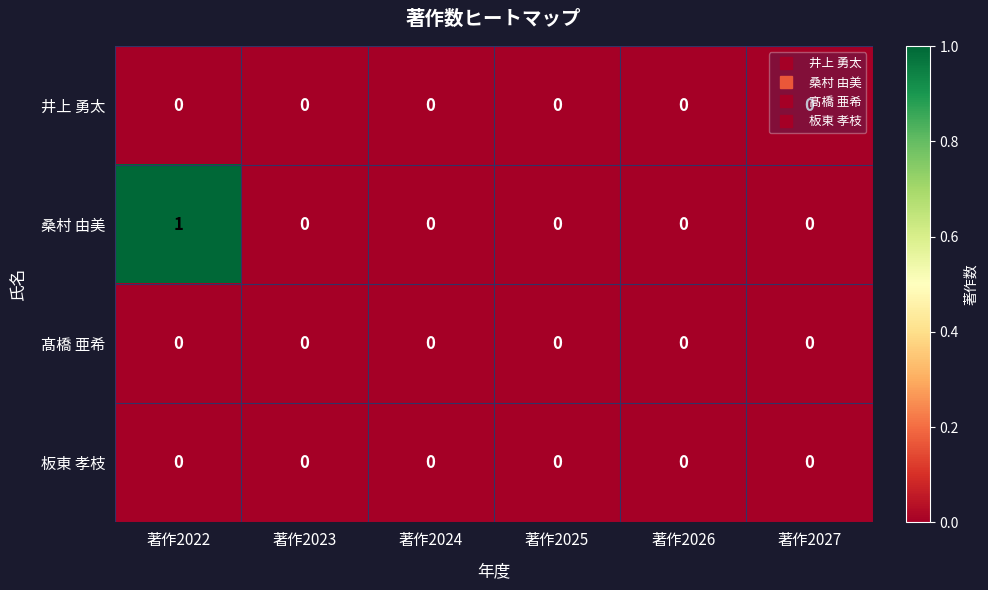

The 桑村 由美 series shows 0 at 著作2023. True or false?

True